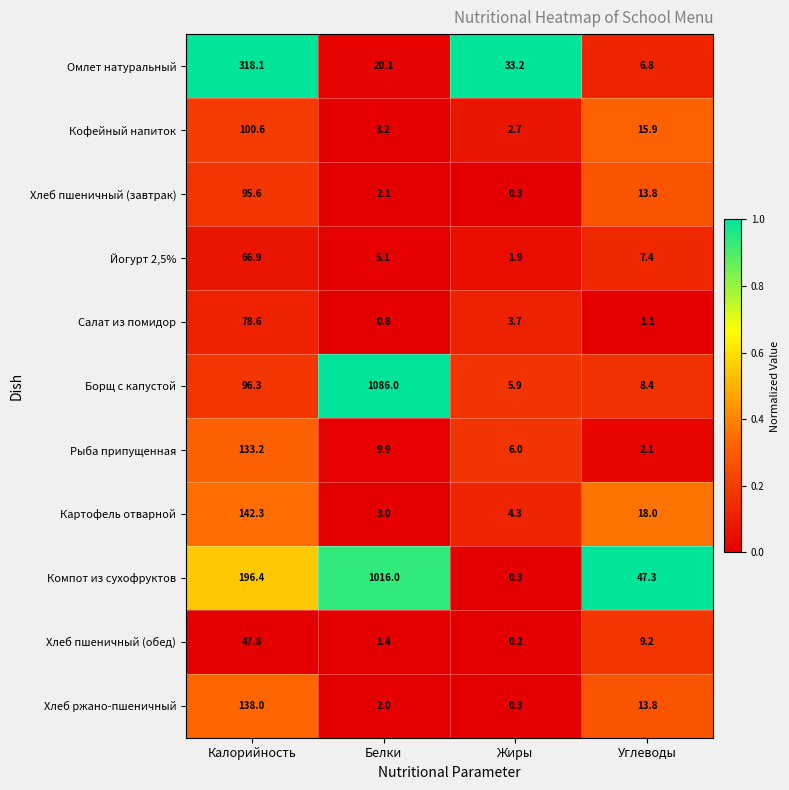

Rank the series by their maximum value, from highest to lowest.

Борщ с капустой, Компот из сухофруктов, Омлет натуральный, Картофель отварной, Хлеб ржано-пшеничный, Рыба припущенная, Кофейный напиток, Хлеб пшеничный (завтрак), Салат из помидор, Йогурт 2,5%, Хлеб пшеничный (обед)